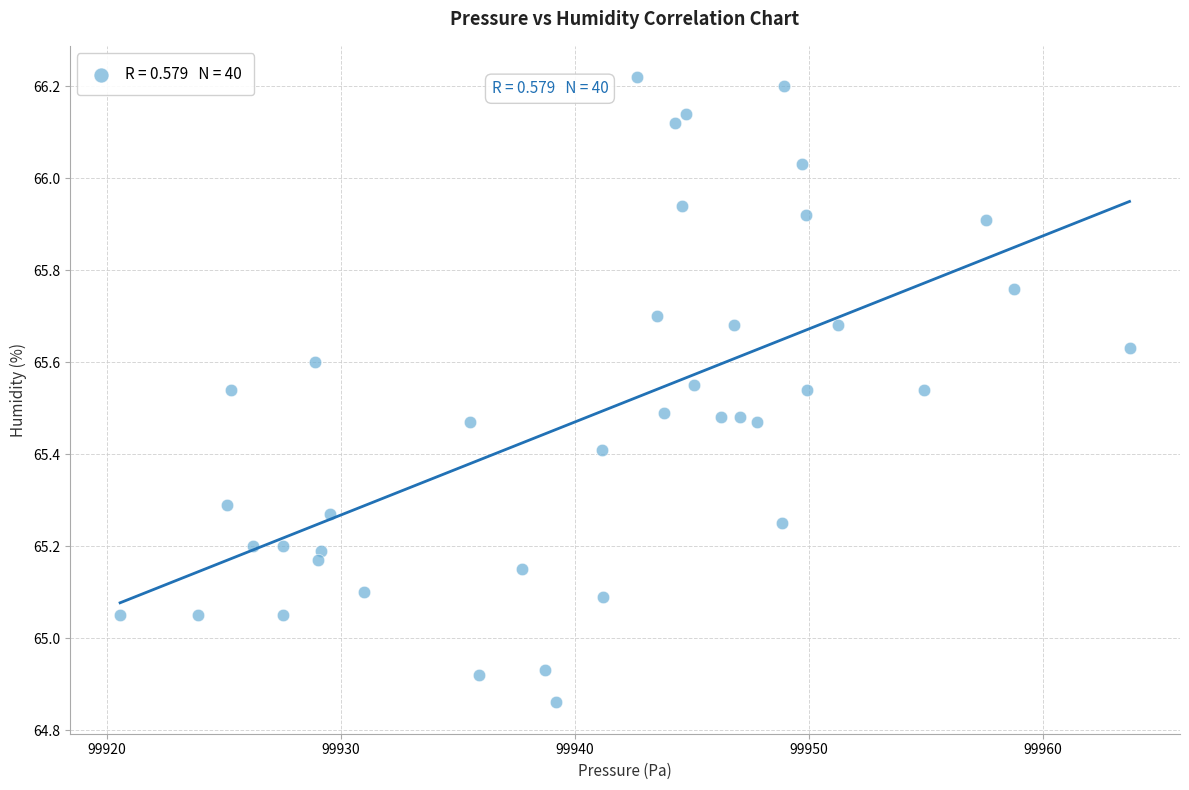

What is the range of Y values (max minus min)?

1.4